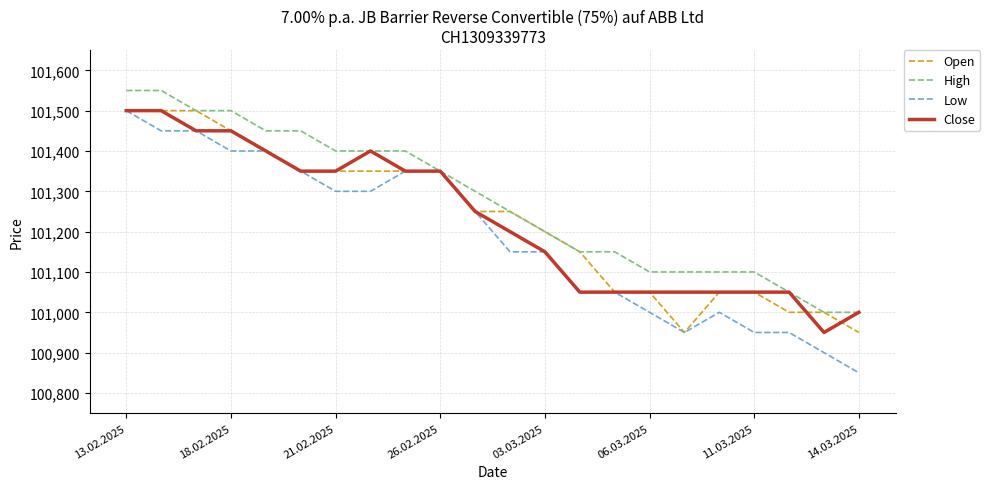

Which series has the largest total across all categories?

High